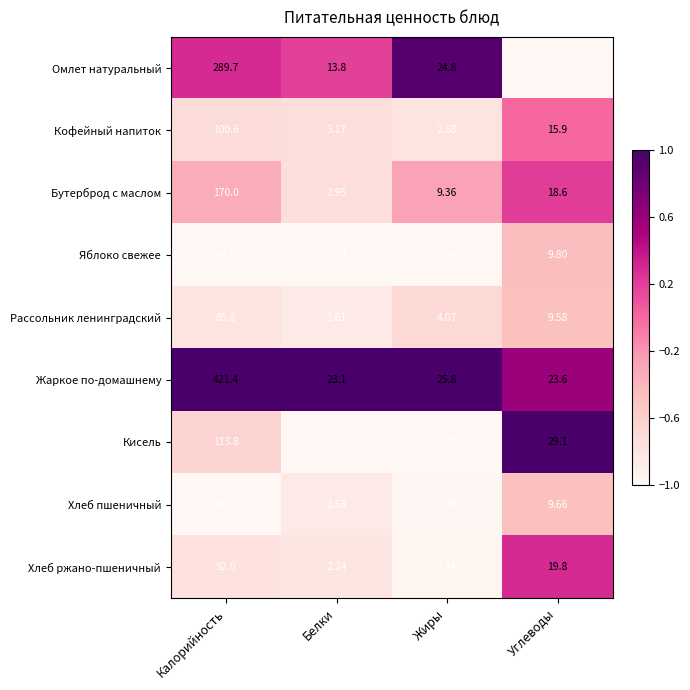

List the labels in order of Рассольник ленинградский value, largest first.

Калорийность, Углеводы, Жиры, Белки